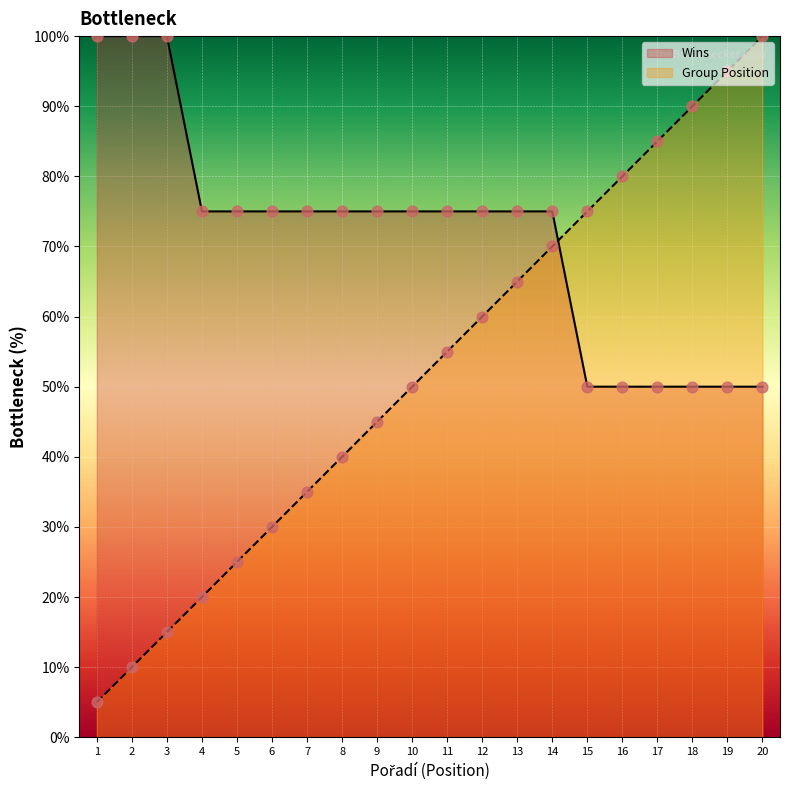

Which series contains the lowest Y value?

Group Position